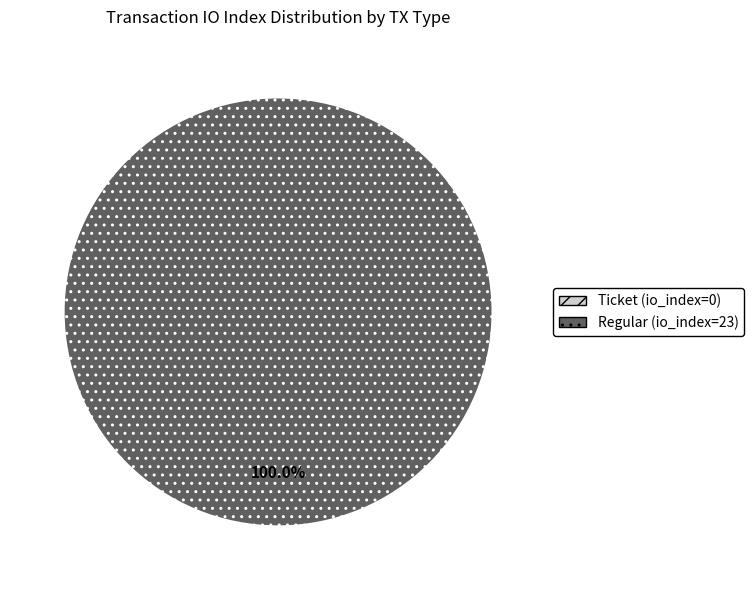

Is Regular (io_index=23) the majority of the pie?

Yes